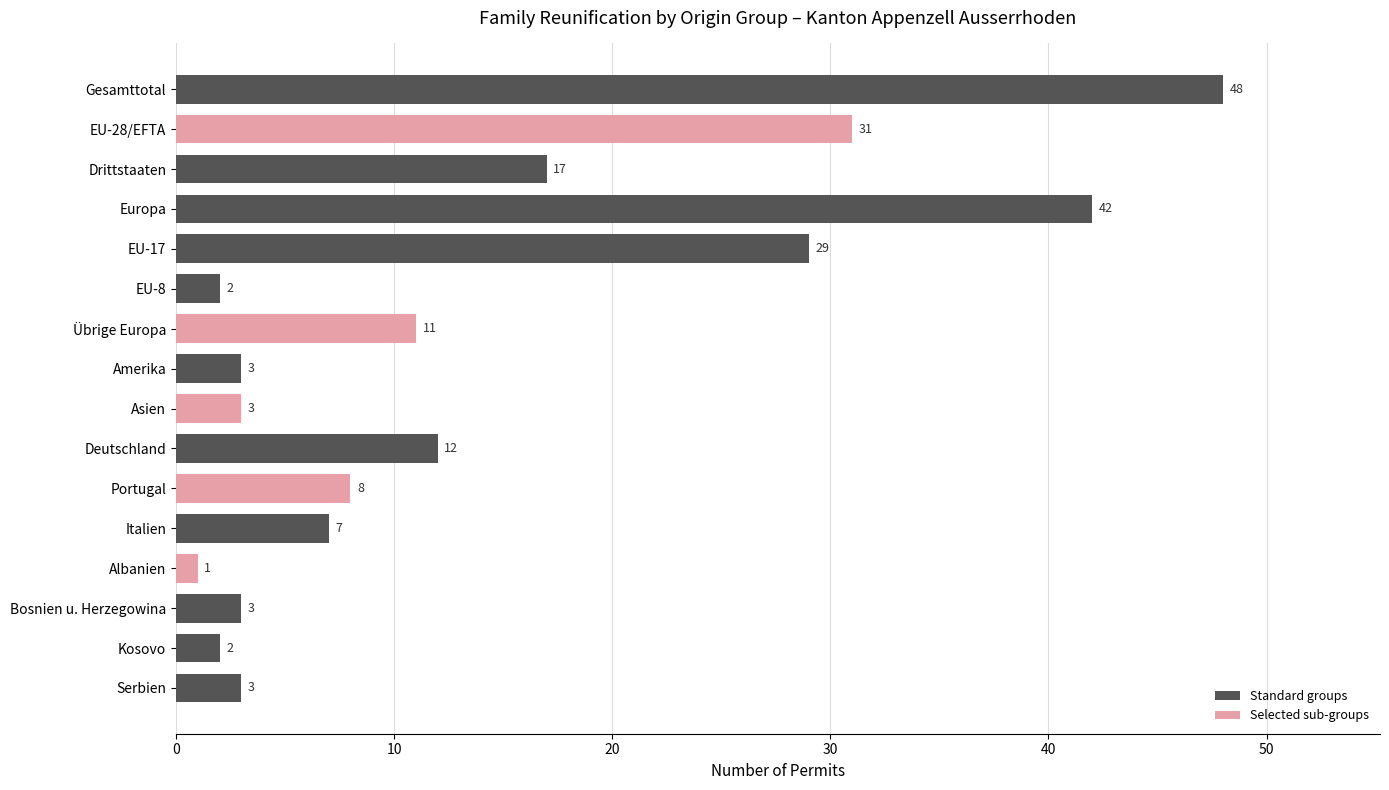

What position from the bottom is EU-17?

12